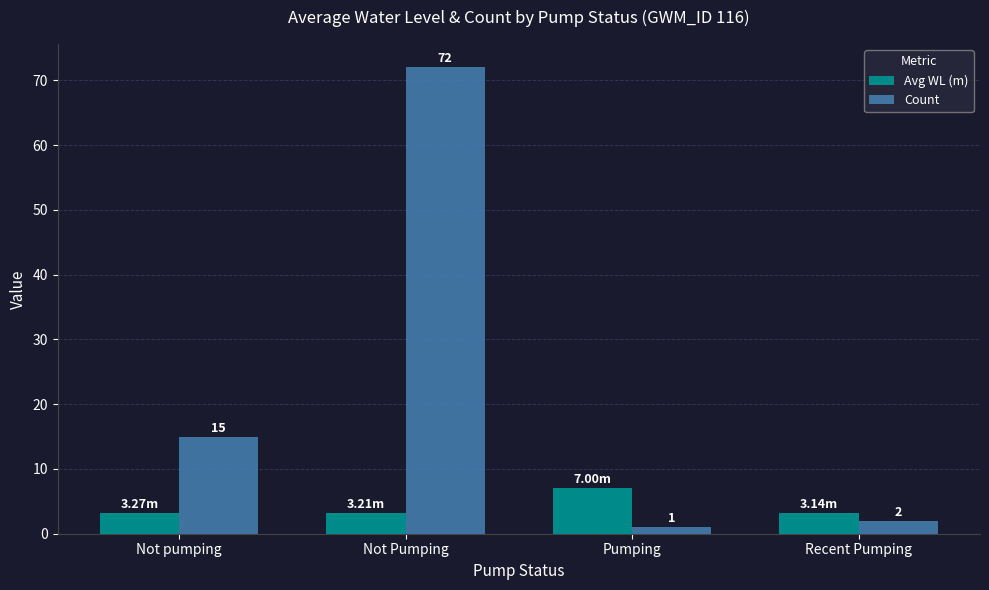

What is the sum of the Count values at Not pumping and Not Pumping?

87.0